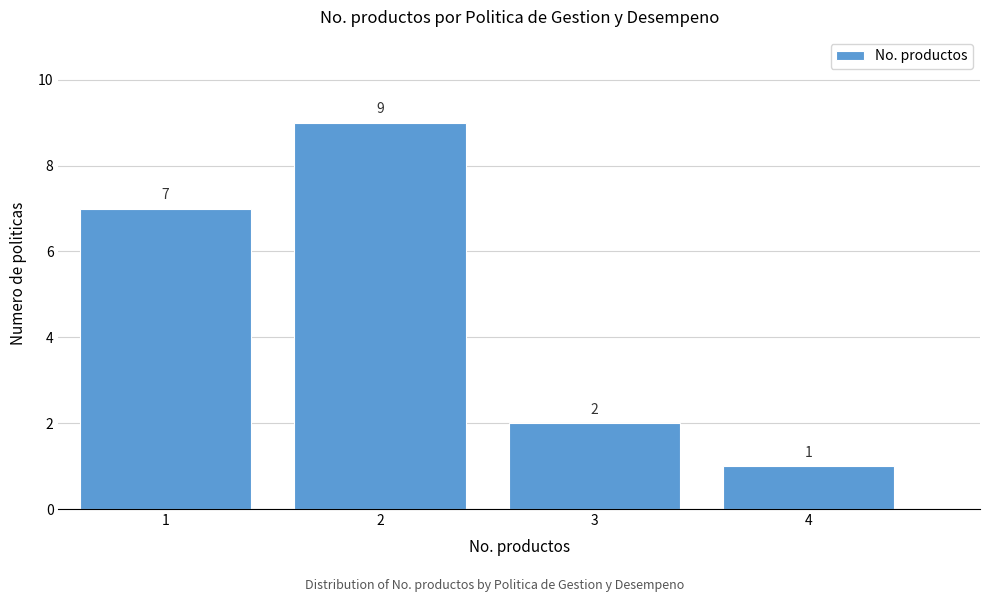

Reading left to right, list every bar in this chart as the range it spans on the x-axis followed by its height.

0.5 to 1.5: 7
1.5 to 2.5: 9
2.5 to 3.5: 2
3.5 to 4.5: 1